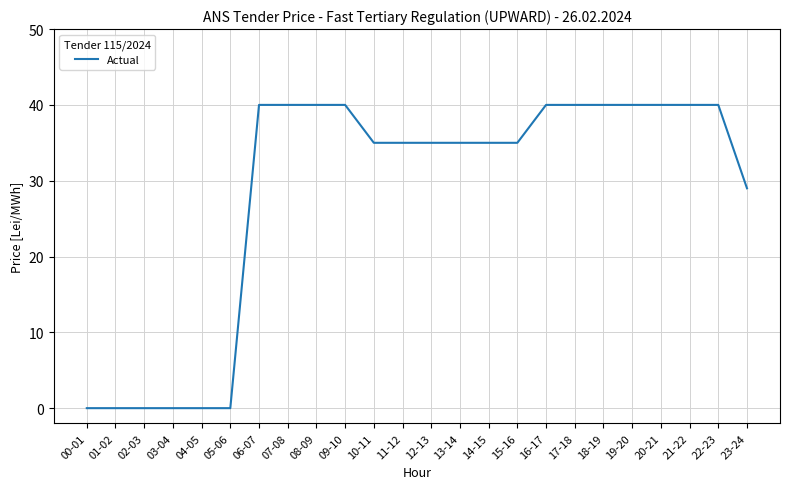

Does the chart have visible grid lines?

Yes